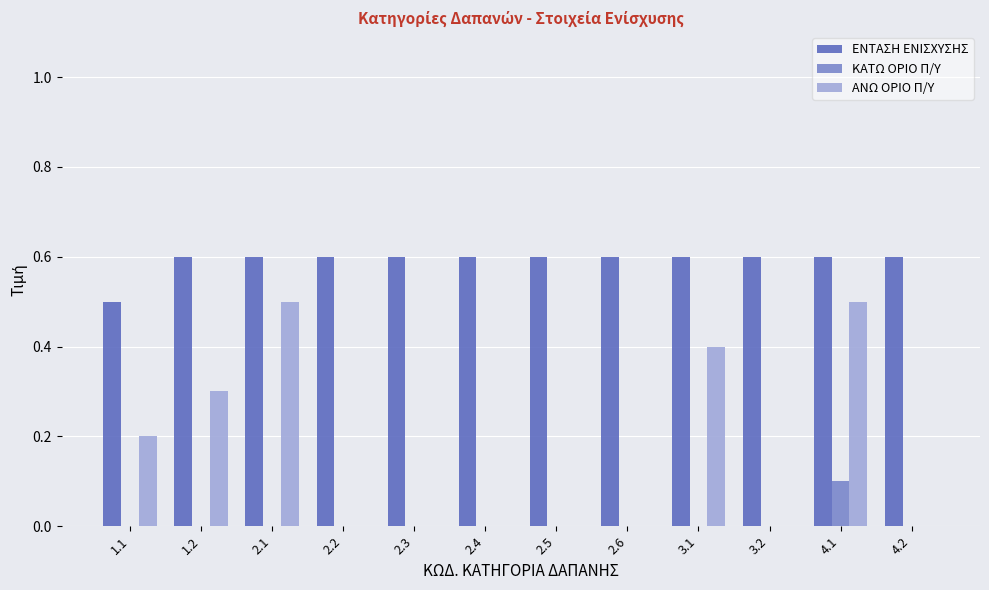

Which series has the largest total across all categories?

ΕΝΤΑΣΗ ΕΝΙΣΧΥΣΗΣ